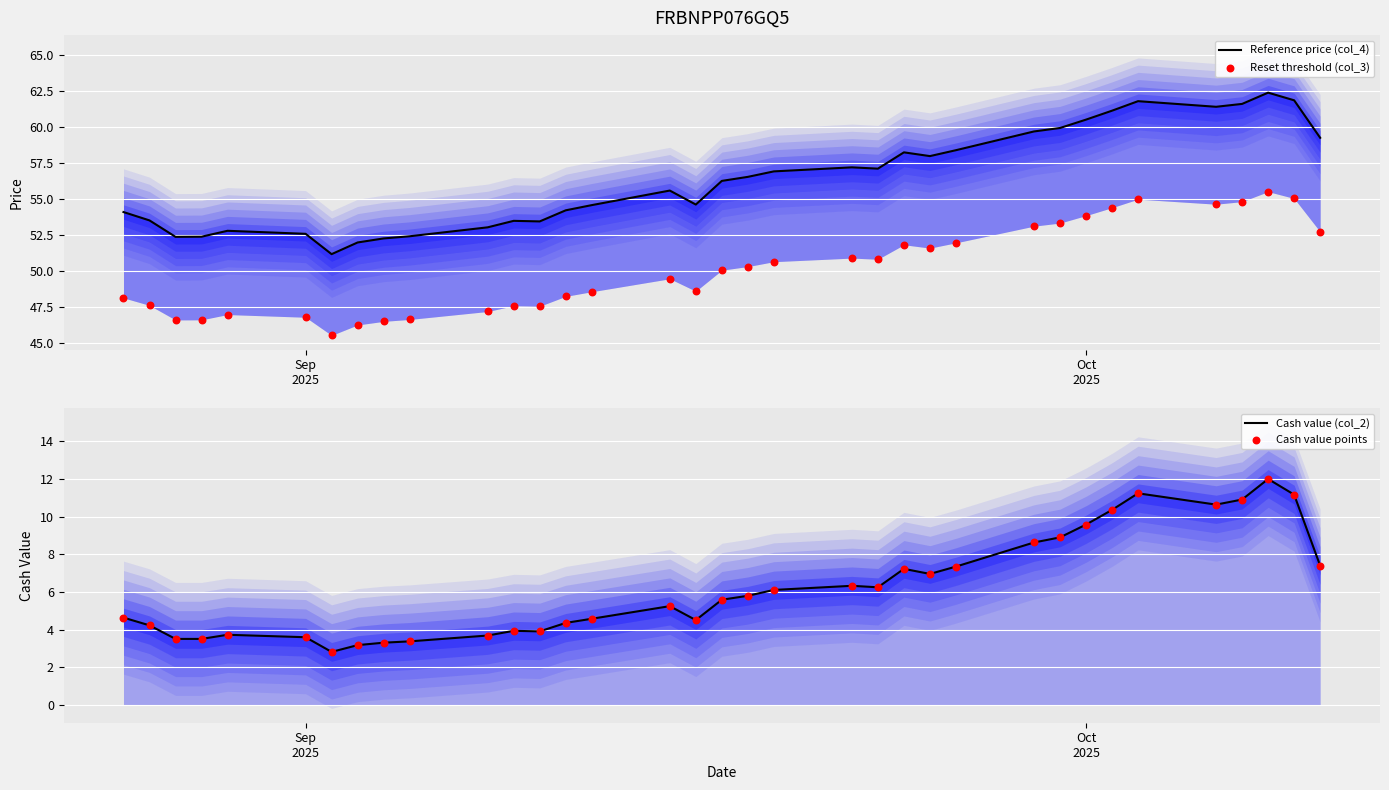

Which series has the widest spread of Y values?

Reference price (col_4)